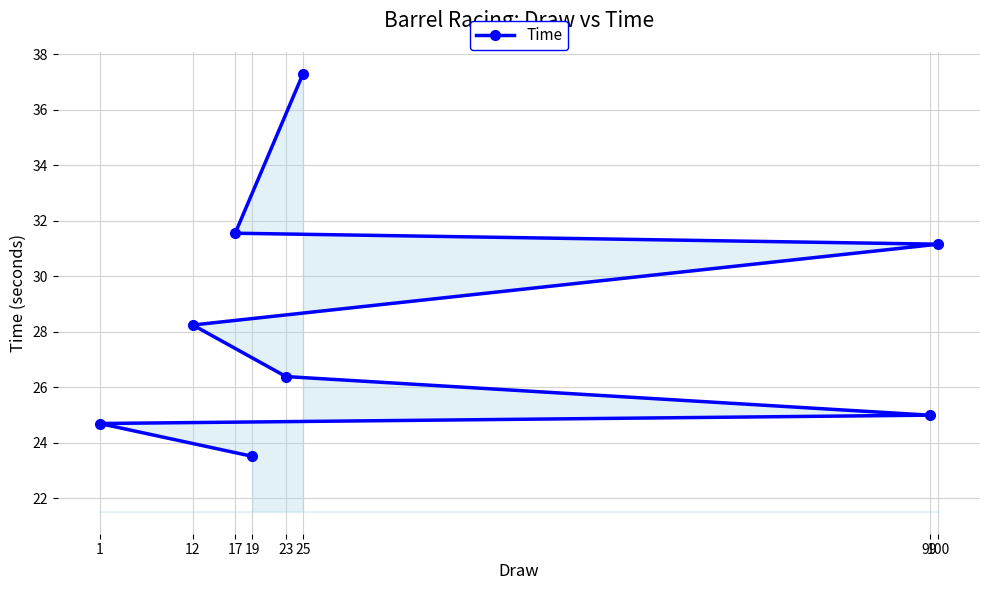

What is the difference between the maximum and minimum values?

13.8